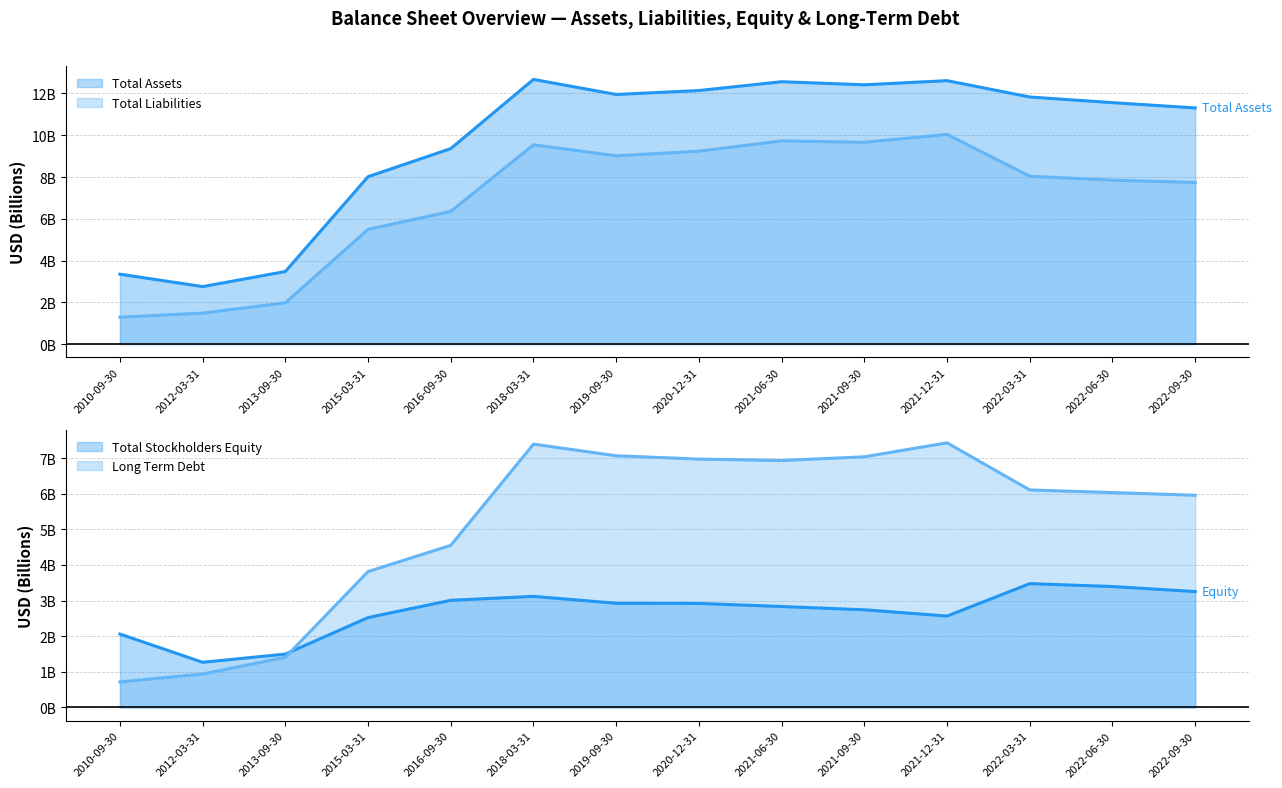

How many lines are shown in the chart?

4